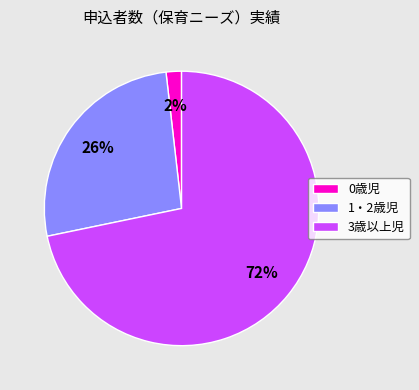

Rank the categories by value from lowest to highest.

0歳児, 1・2歳児, 3歳以上児